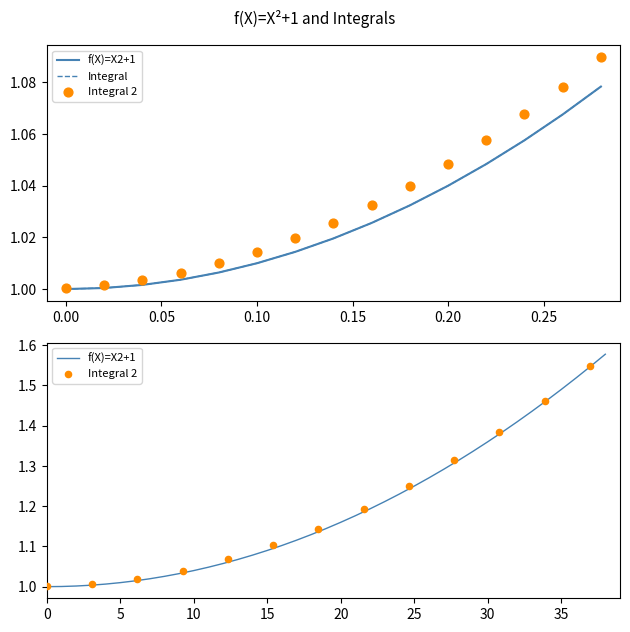

Which series reaches the minimum Y coordinate?

f(X)=X2+1